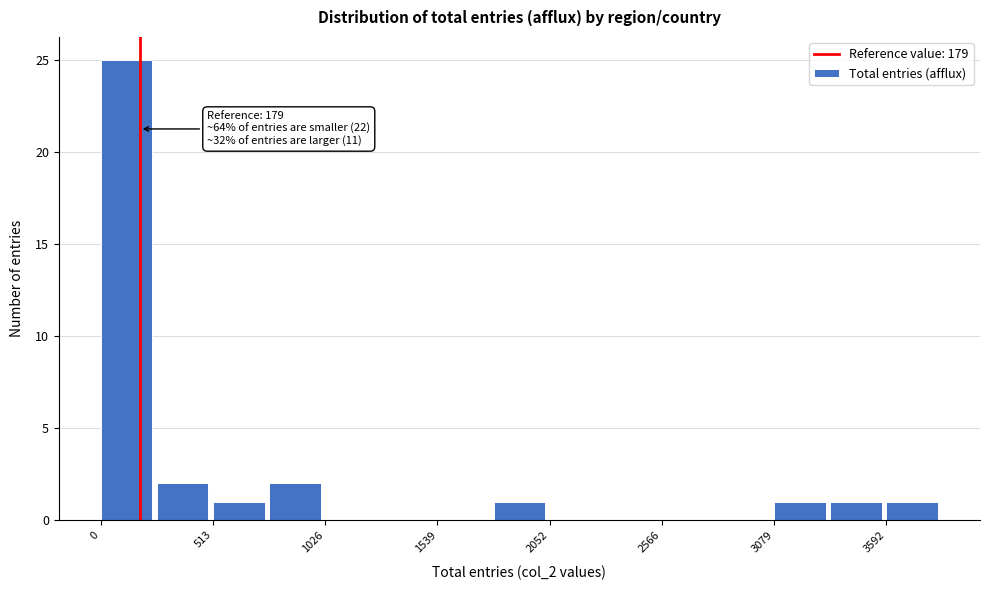

Around what value on the x-axis is the tallest bar? Give the approximate position of its centre, as read against the axis.

100